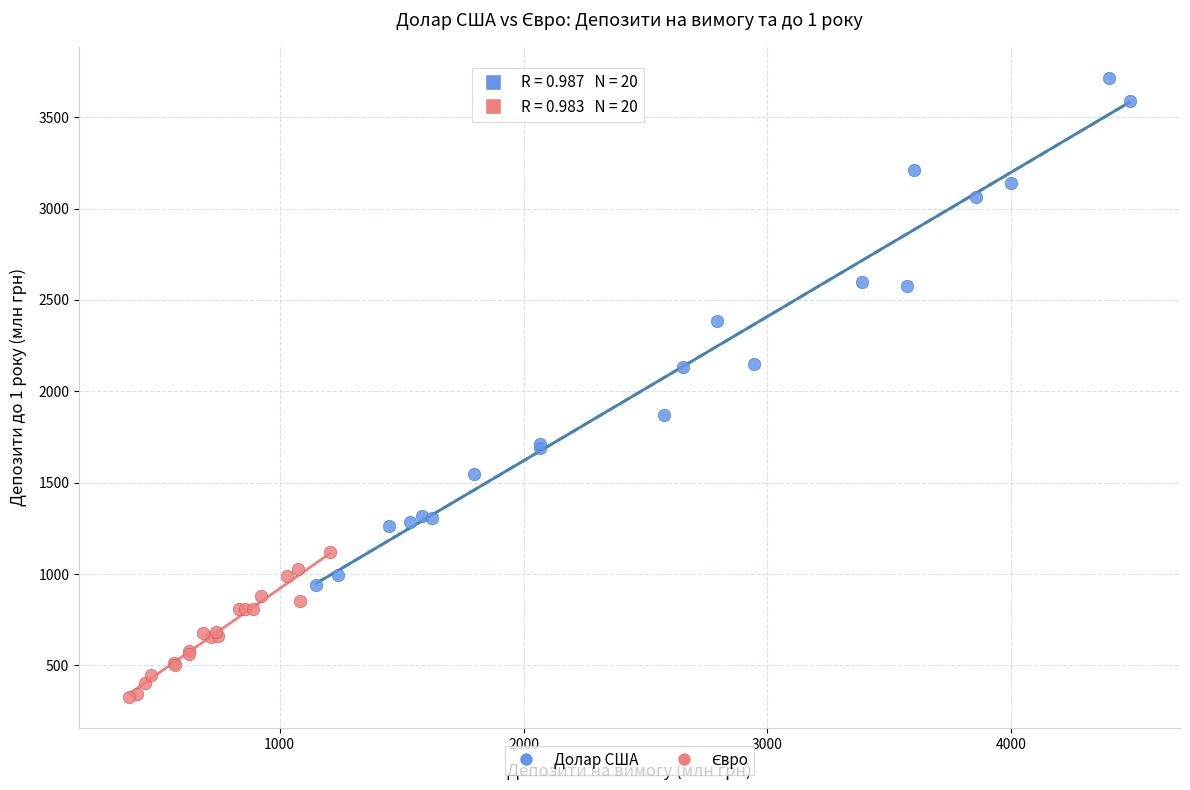

Which series has the widest spread of Y values?

Долар США